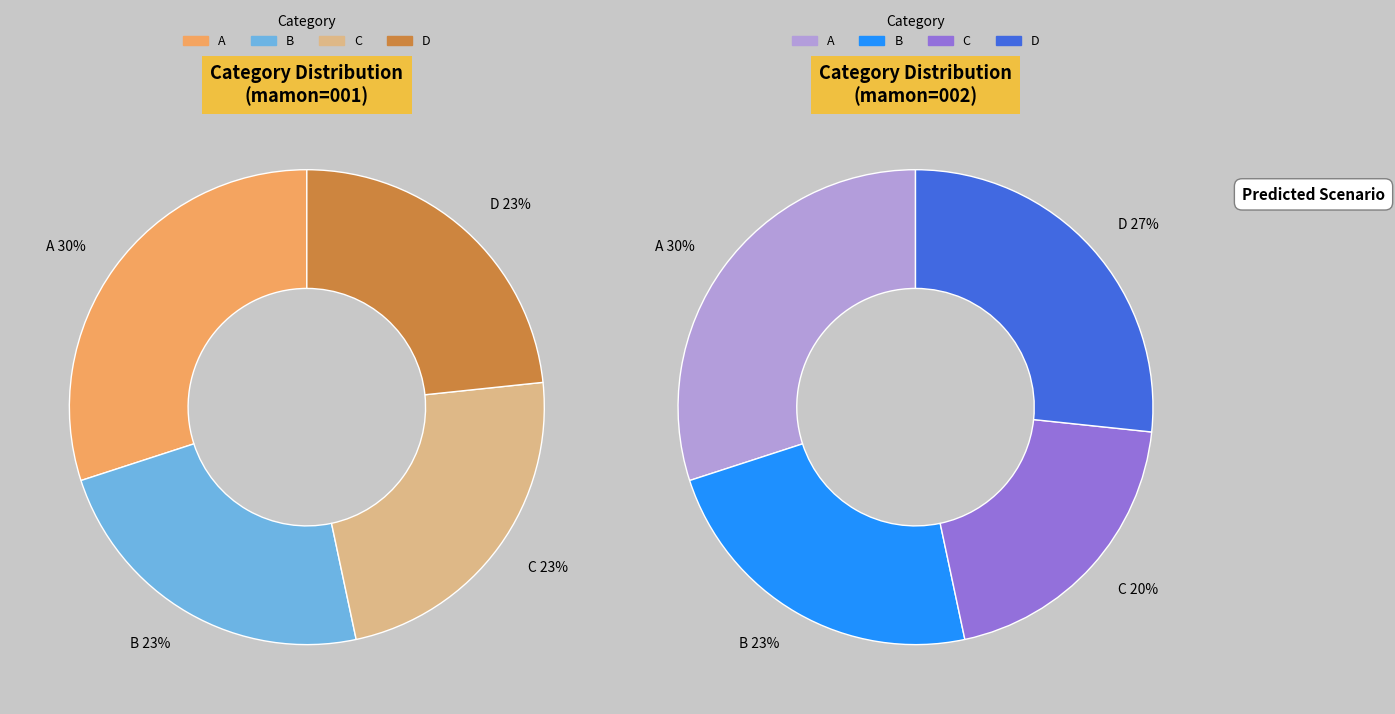

Does D represent more than half of the total?

No